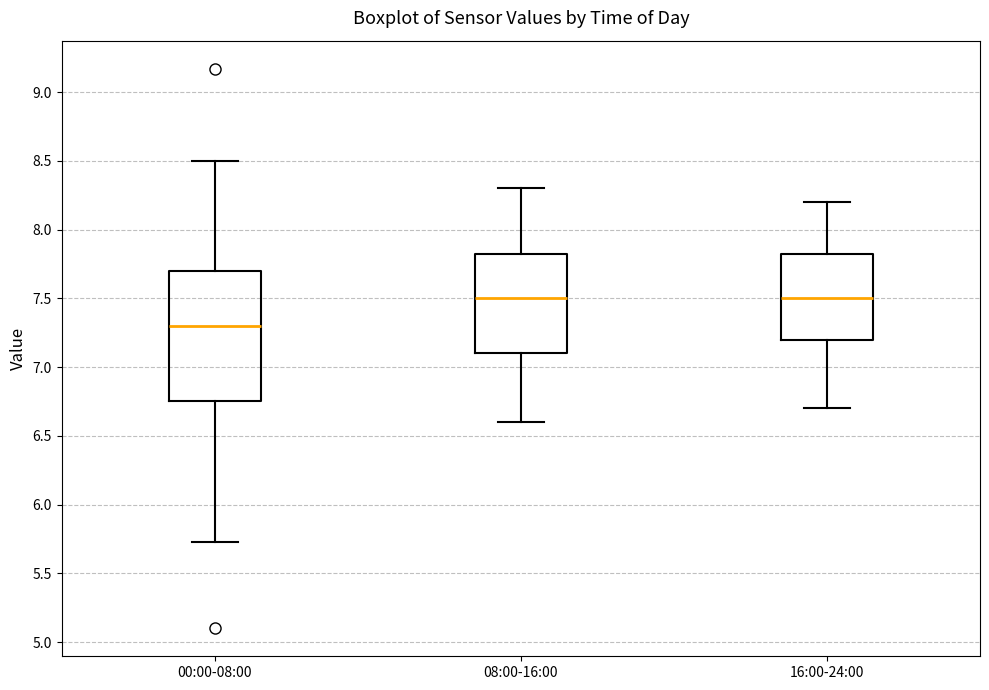

Comparing the boxes themselves (not the whiskers), which one is the tallest?

00:00-08:00